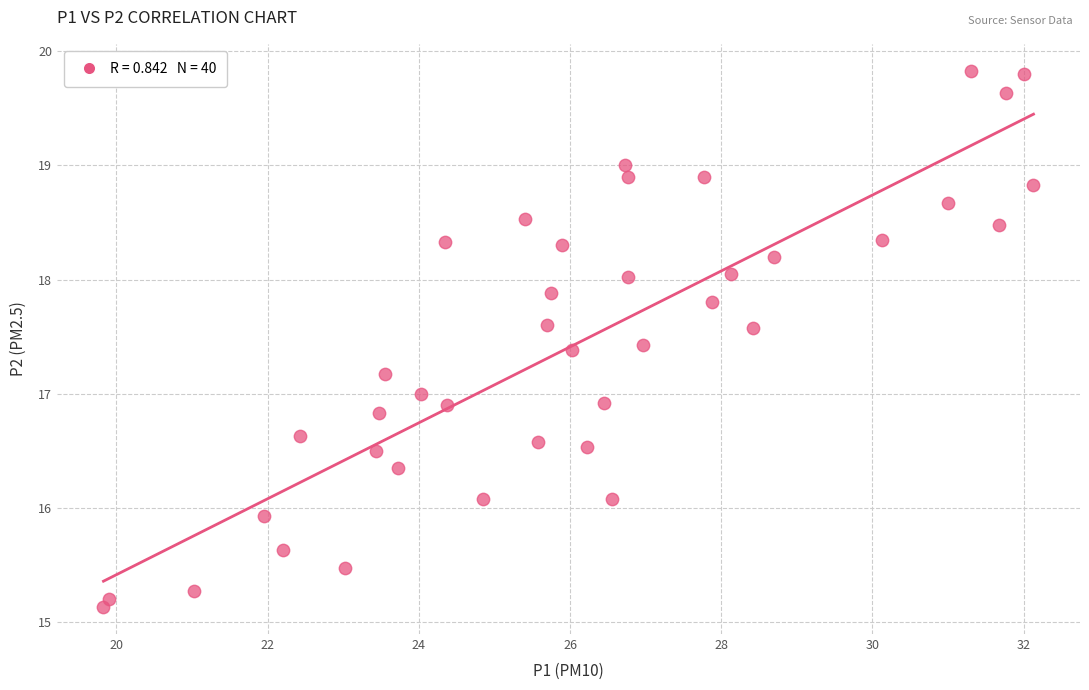

What is the range of Y values (max minus min)?

4.7